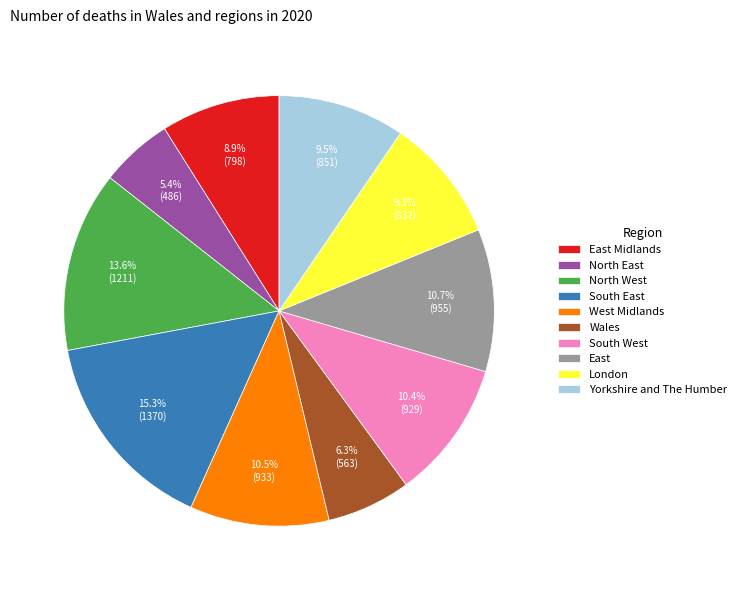

Does any single category account for the majority?

No